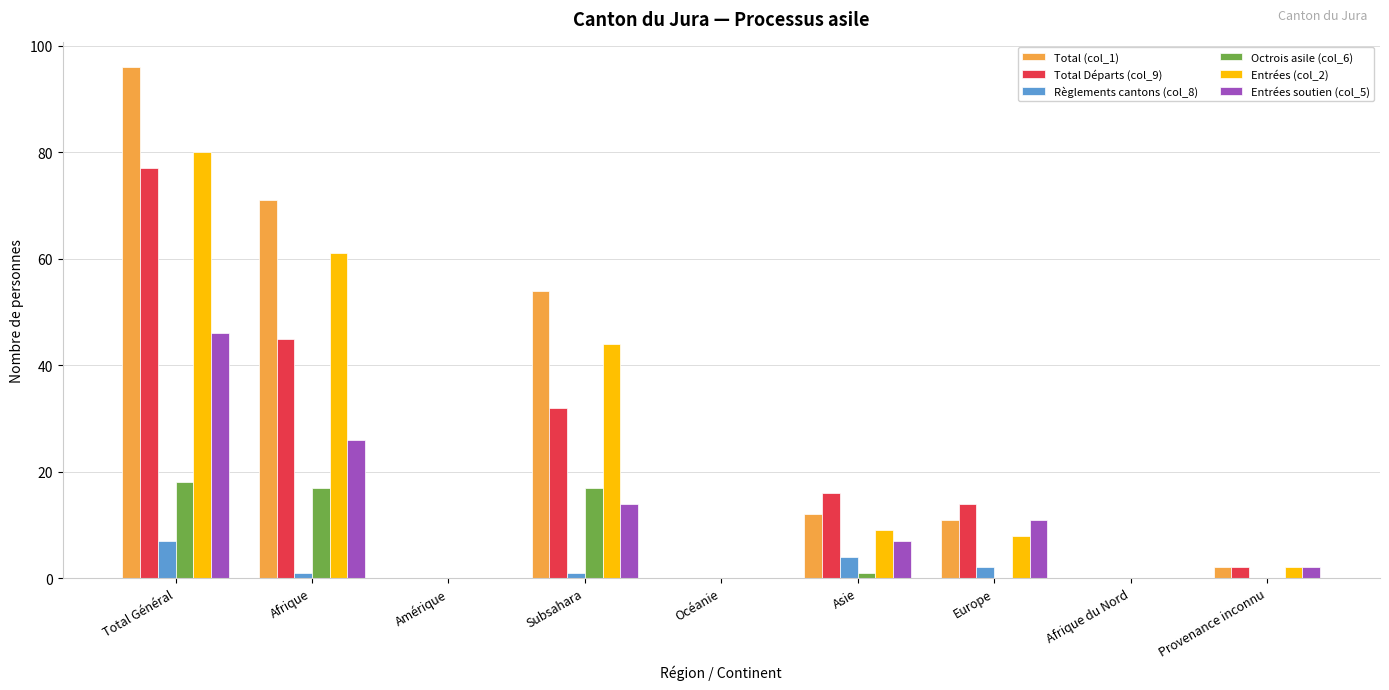

Reading left to right, what are all the values shown in this chart?

Total (col_1): Total Général=96	Afrique=71	Amérique=0	Subsahara=54	Océanie=0	Asie=12	Europe=11	Afrique du Nord=0	Provenance inconnu=2
Total Départs (col_9): Total Général=77	Afrique=45	Amérique=0	Subsahara=32	Océanie=0	Asie=16	Europe=14	Afrique du Nord=0	Provenance inconnu=2
Règlements cantons (col_8): Total Général=7	Afrique=1	Amérique=0	Subsahara=1	Océanie=0	Asie=4	Europe=2	Afrique du Nord=0	Provenance inconnu=0
Octrois asile (col_6): Total Général=18	Afrique=17	Amérique=0	Subsahara=17	Océanie=0	Asie=1	Europe=0	Afrique du Nord=0	Provenance inconnu=0
Entrées (col_2): Total Général=80	Afrique=61	Amérique=0	Subsahara=44	Océanie=0	Asie=9	Europe=8	Afrique du Nord=0	Provenance inconnu=2
Entrées soutien (col_5): Total Général=46	Afrique=26	Amérique=0	Subsahara=14	Océanie=0	Asie=7	Europe=11	Afrique du Nord=0	Provenance inconnu=2